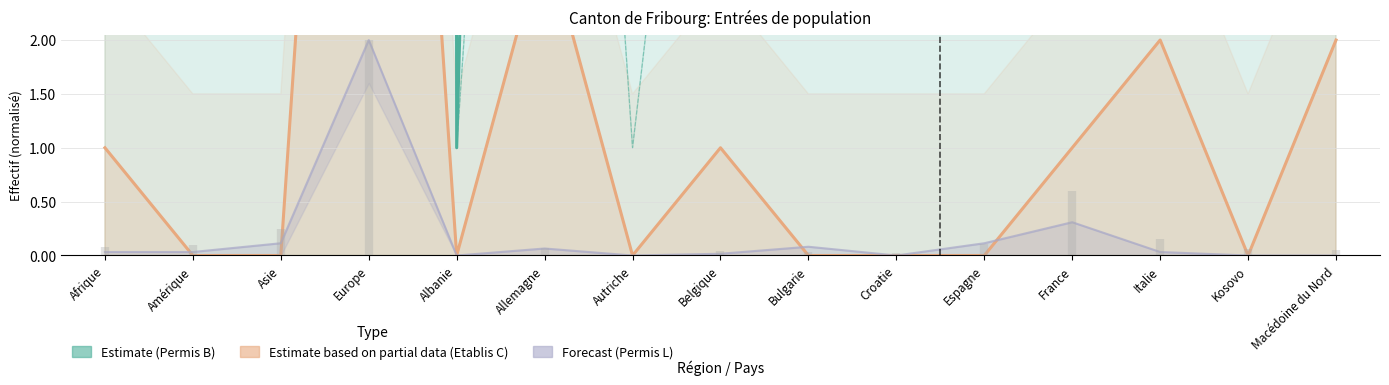

Reading left to right, list all the values displayed in this chart.

Estimate (Permis B): Afrique=35.0	Amérique=44.0	Asie=110.0	Europe=908.0	Albanie=1.0	Allemagne=31.0	Autriche=3.0	Belgique=17.0	Bulgarie=16.0	Croatie=10.0	Espagne=47.0	France=270.0	Italie=69.0	Kosovo=27.0	Macédoine du Nord=23.0
Estimate based on partial data (Etablis C): Afrique=1.0	Amérique=0.0	Asie=0.0	Europe=12.0	Albanie=0.0	Allemagne=3.0	Autriche=0.0	Belgique=1.0	Bulgarie=0.0	Croatie=0.0	Espagne=0.0	France=1.0	Italie=2.0	Kosovo=0.0	Macédoine du Nord=2.0
Forecast (Permis L): Afrique=0.0	Amérique=0.0	Asie=0.1	Europe=2.0	Albanie=0.0	Allemagne=0.1	Autriche=0.0	Belgique=0.0	Bulgarie=0.1	Croatie=0.0	Espagne=0.1	France=0.3	Italie=0.0	Kosovo=0.0	Macédoine du Nord=0.0